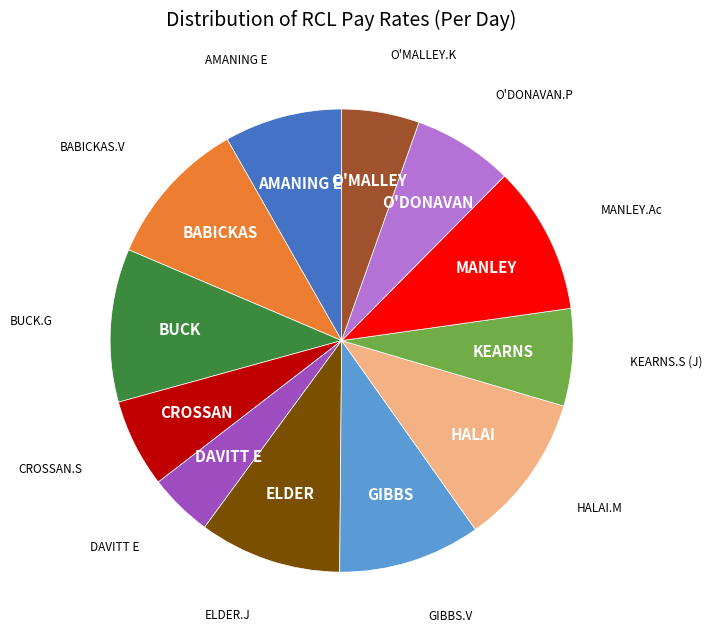

Is there any slice that represents more than half of the pie?

No